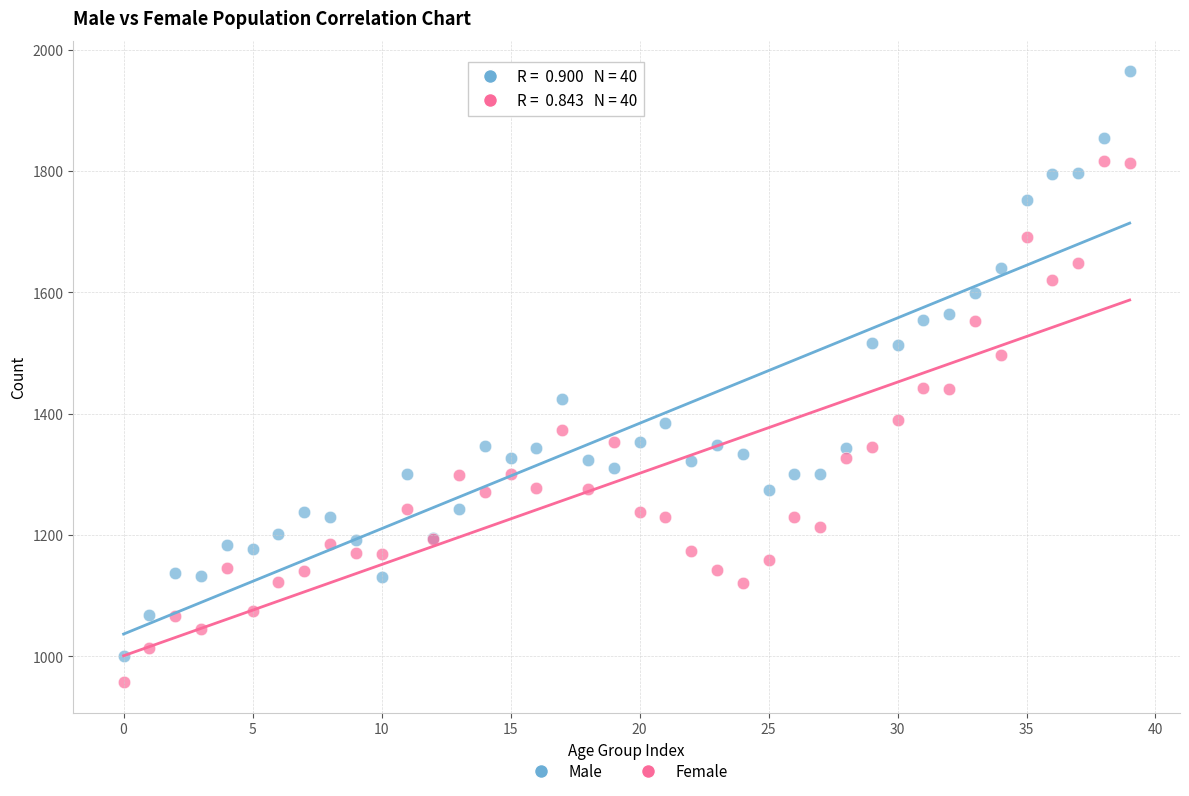

Which series has the largest Y range (max minus min)?

Male